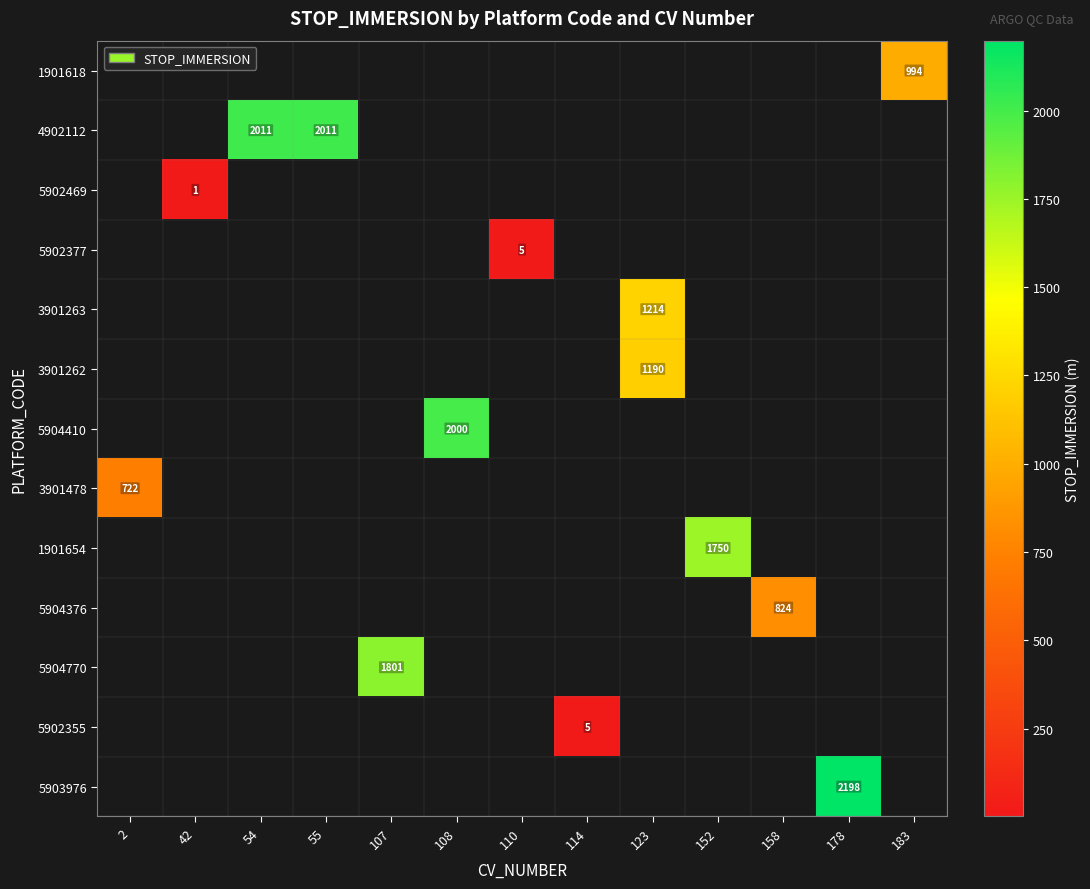

Is it true that 3901262 equals 1190.0 at 123?

True